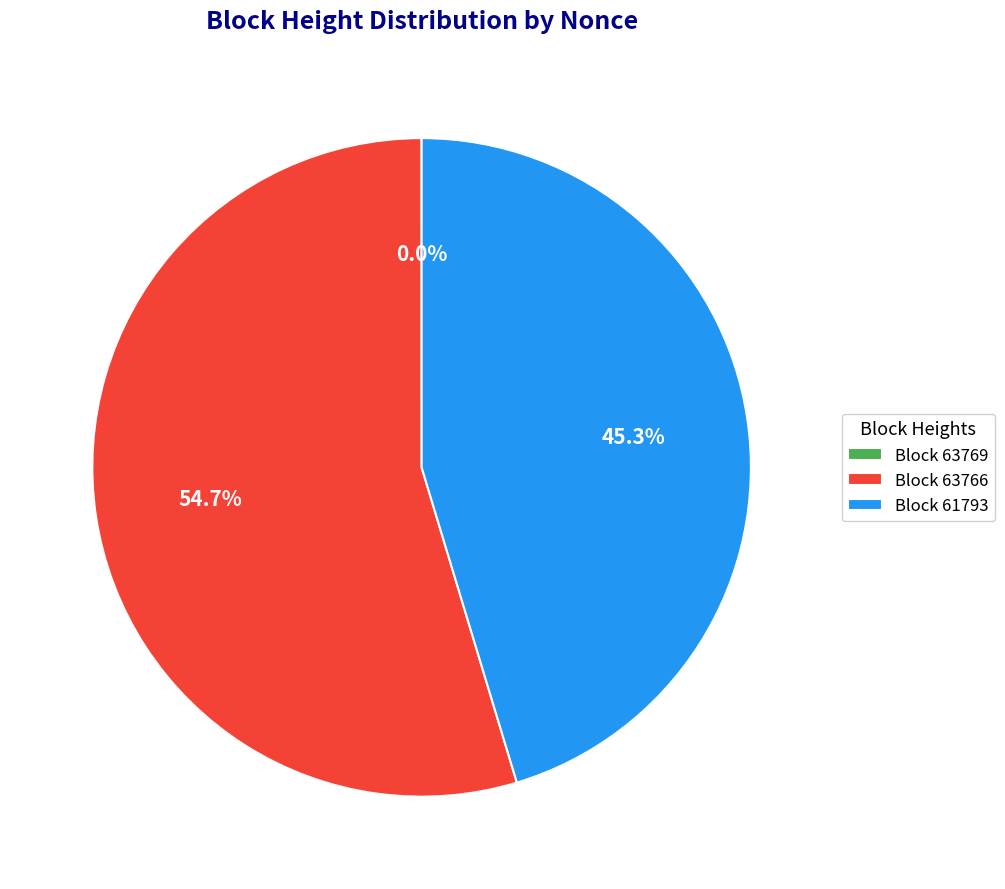

Which category has the biggest portion of the pie?

Block 63766